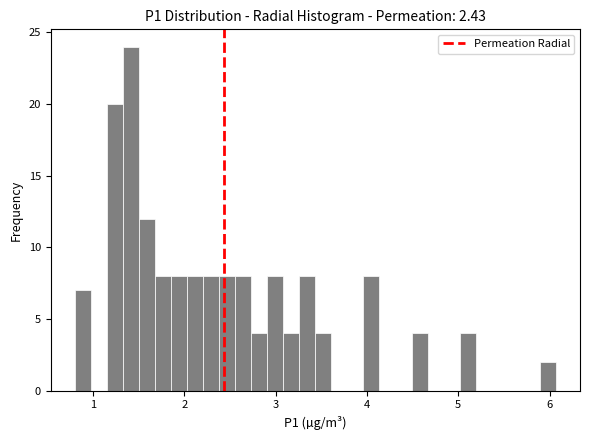

Around what value on the x-axis is the tallest bar? Give the approximate position of its centre, as read against the axis.

1.4